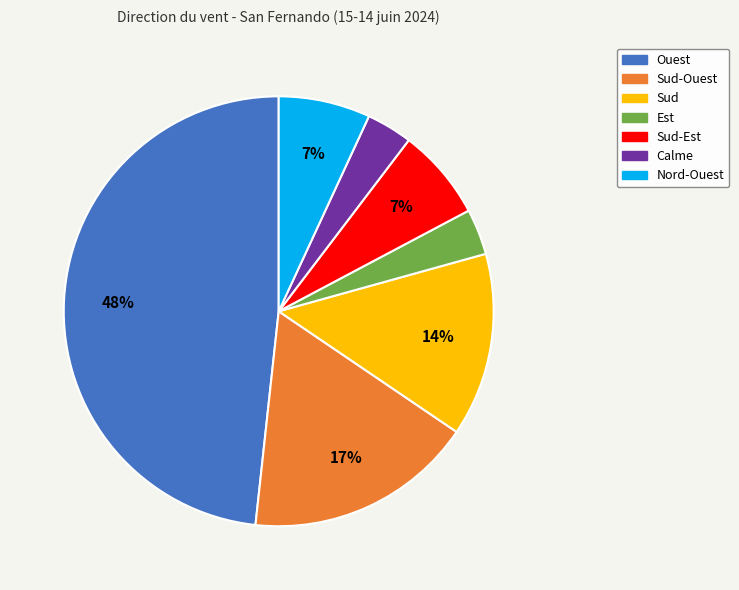

Is there a majority slice in this chart?

No